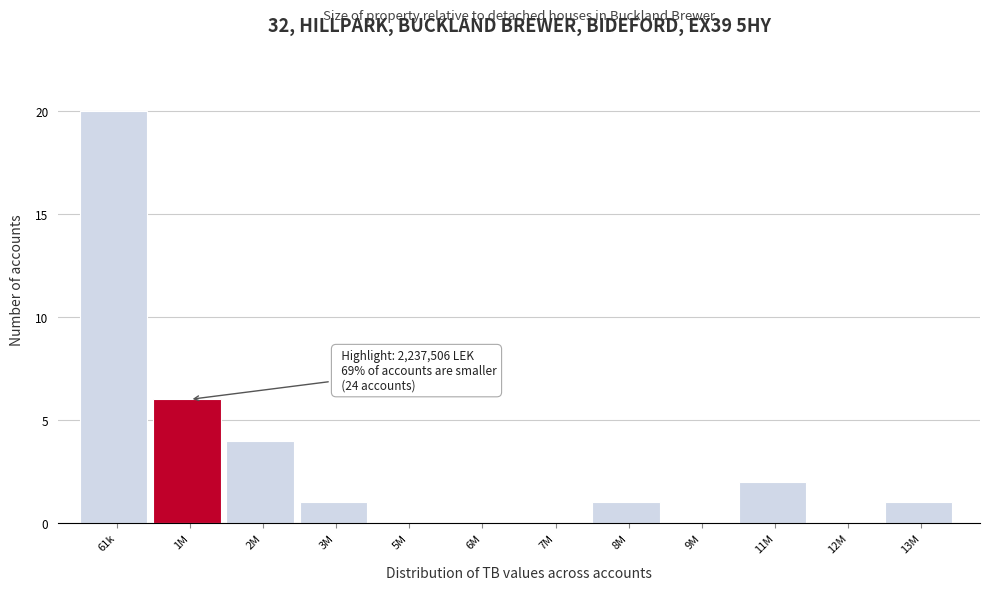

Reading right to left, transcribe all the data shown in this chart.

13M=1	12M=0	11M=2	9M=0	8M=1	7M=0	6M=0	5M=0	3M=1	2M=4	1M=6	61k=20